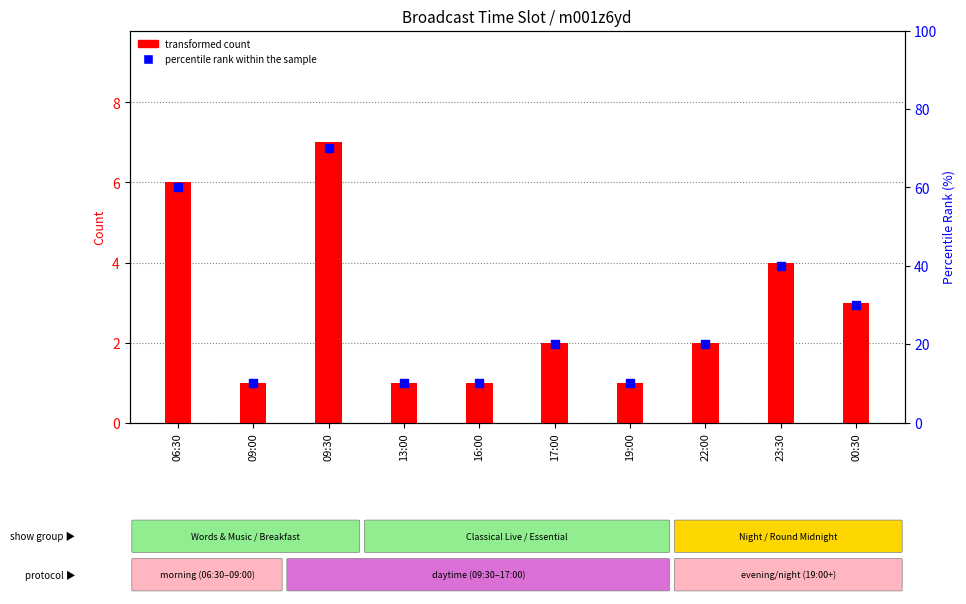

What is the total value across all series at 17:00?

22